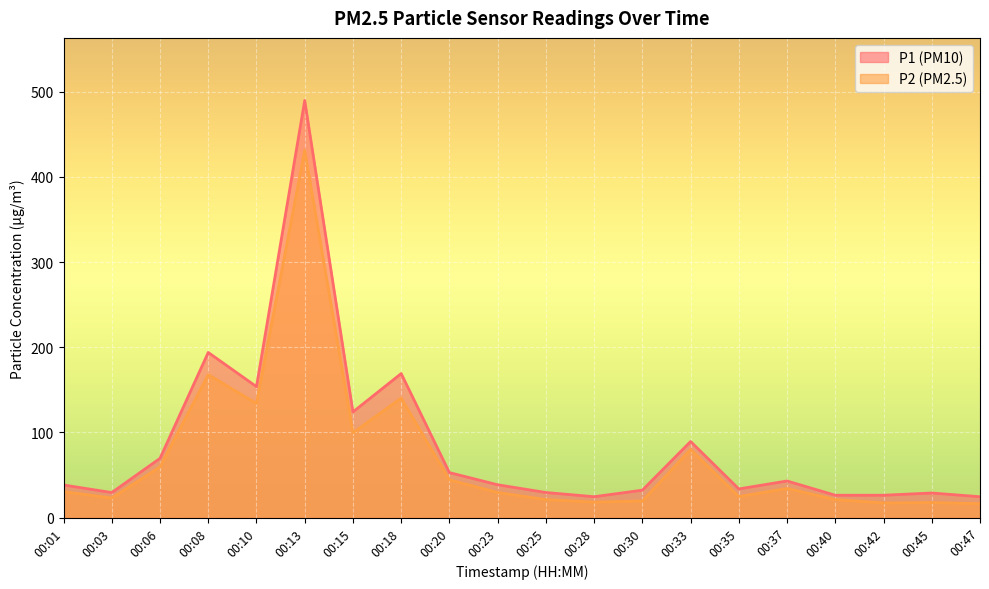

Is the value of P2 at 00:33 greater than the value of P1 at 00:28?

Yes